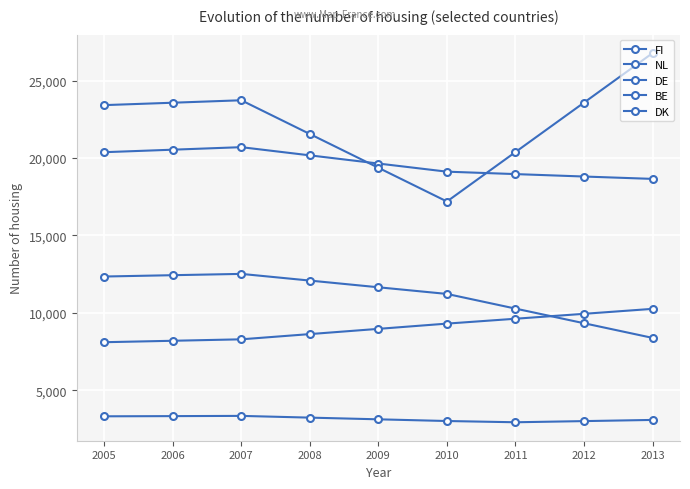

Is this an area chart (filled region under the line)?

No